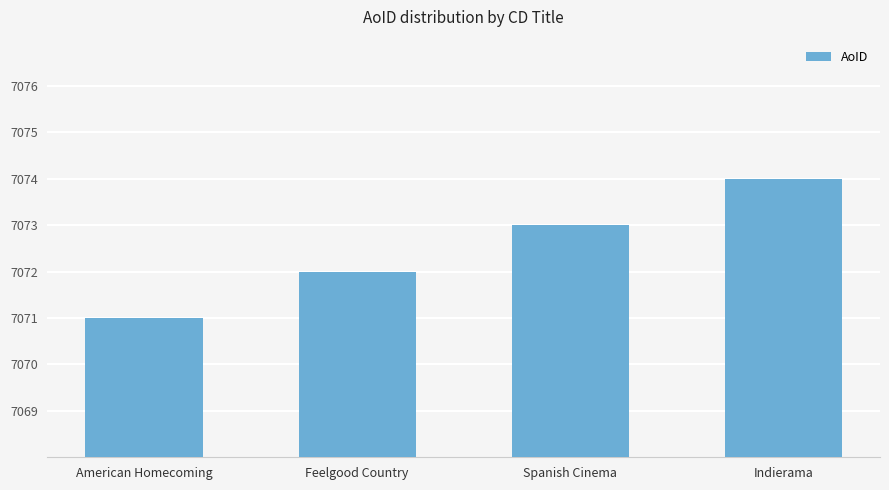

How many categories are shown in the chart?

4